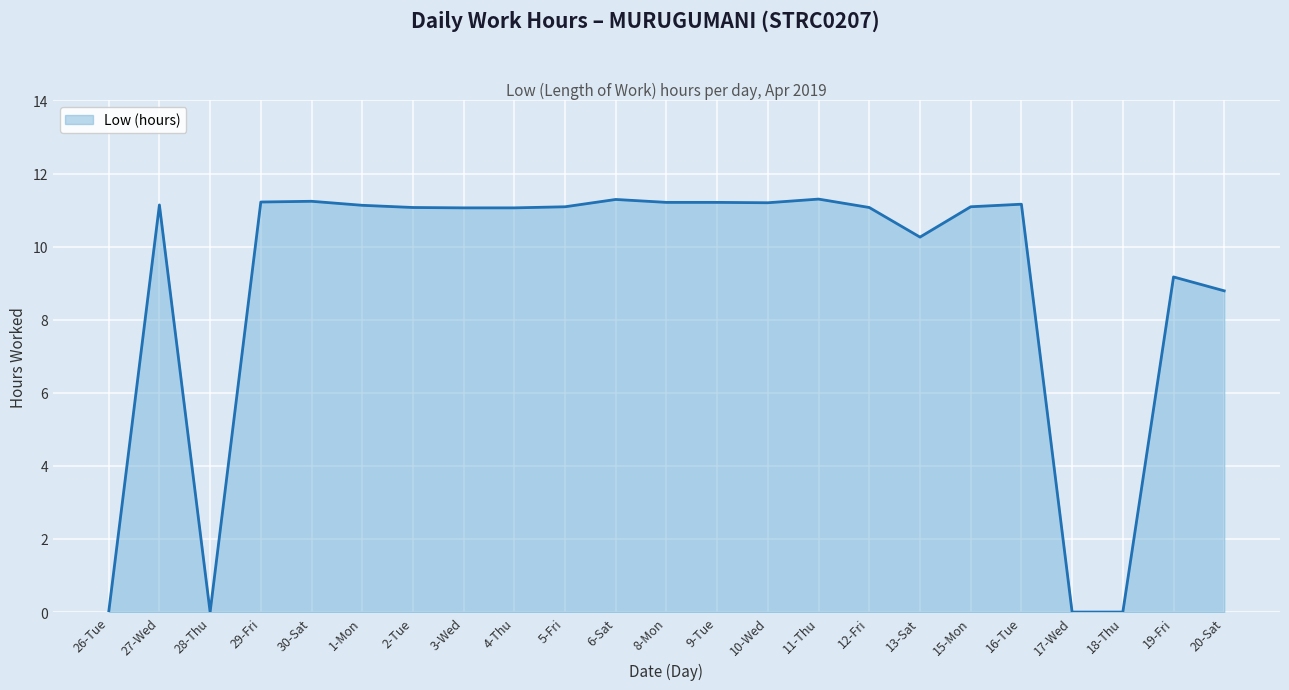

Where does the data first go above 11?

27-Wed